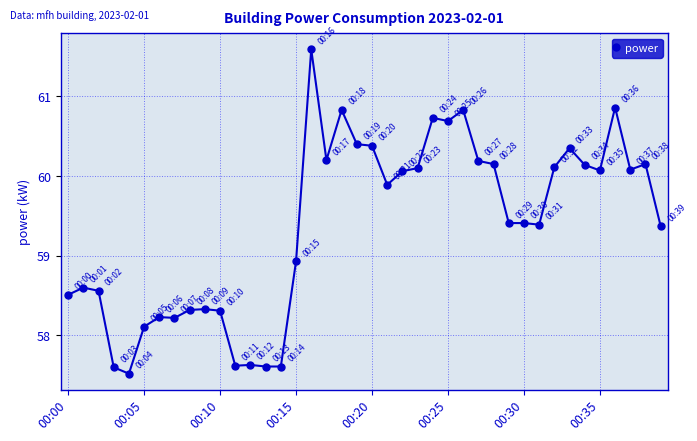

True or false: the data has more than 2 interior local peaks.

True